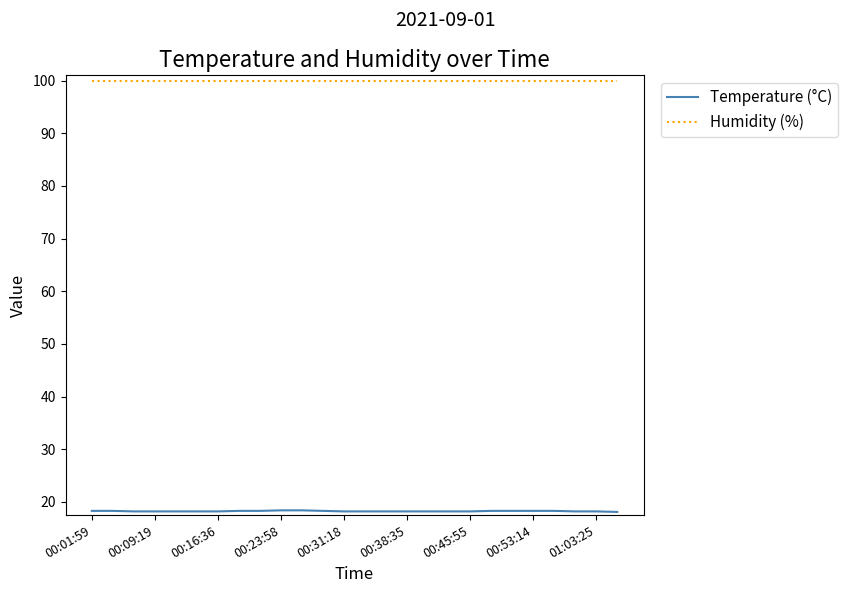

Which series has the largest total across all categories?

Humidity (%)